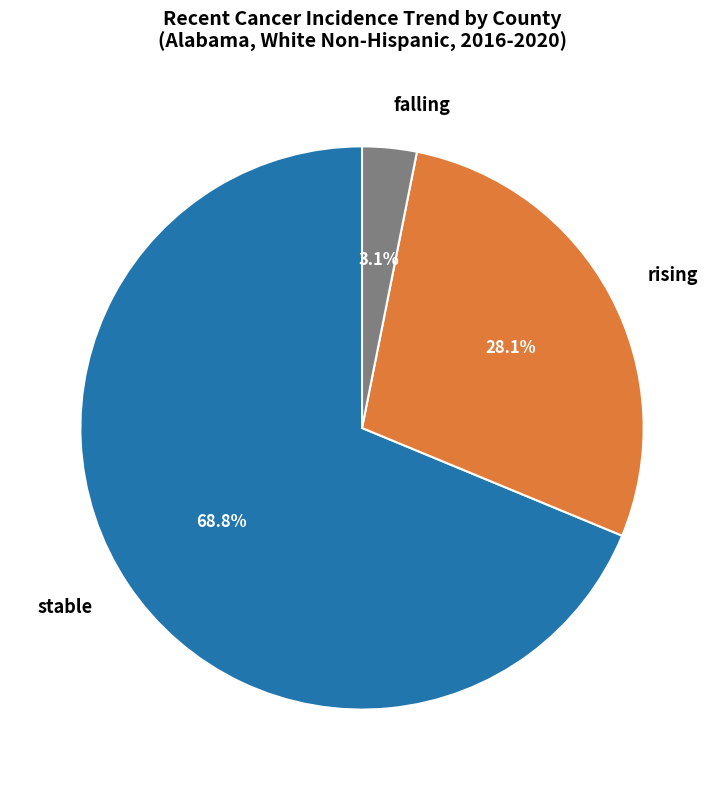

Which slice is the smallest?

falling